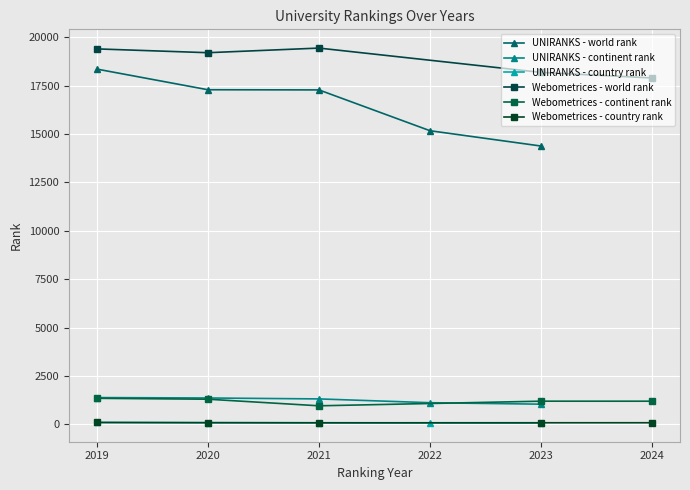

True or false: UNIRANKS - world rank and UNIRANKS - continent rank cross at least once.

False